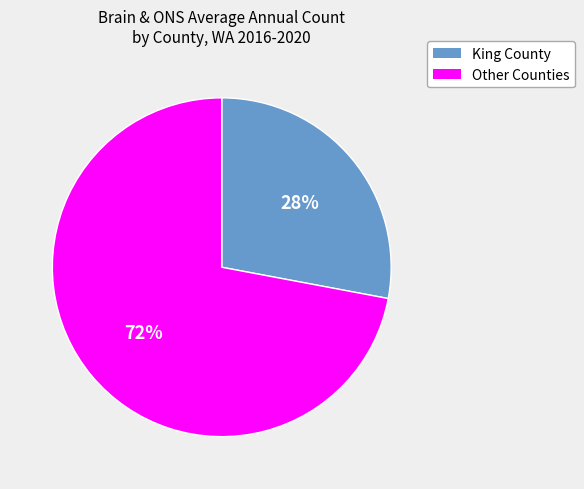

What percentage is the Other Counties slice, to the nearest percent?

72%